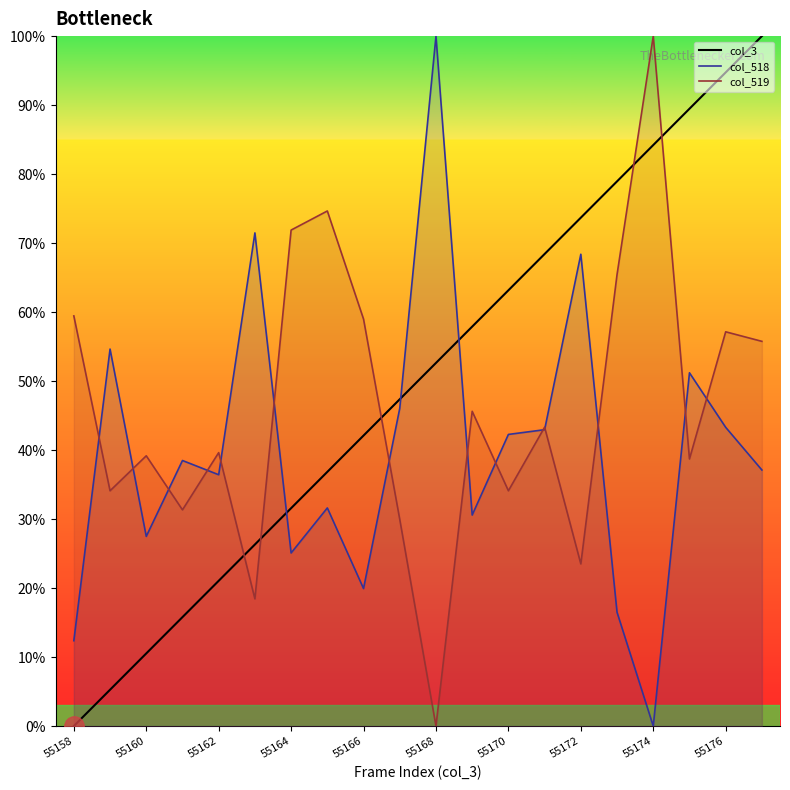

What are all the series names shown in the legend?

col_3, col_518, col_519